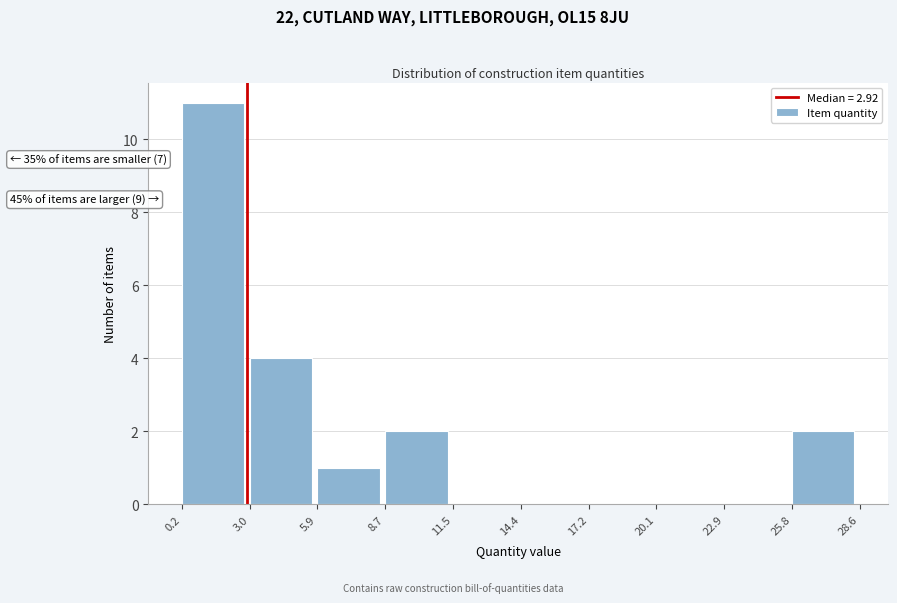

Which range on the x-axis has the tallest bar?

0.2 to 3.0